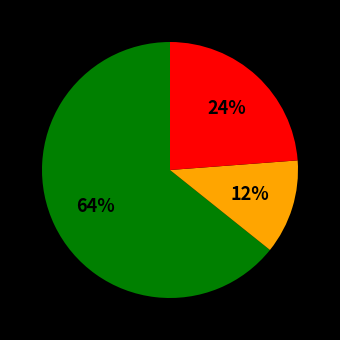

To the nearest percent, what is the difference between the largest and smallest slice percentages?

52%